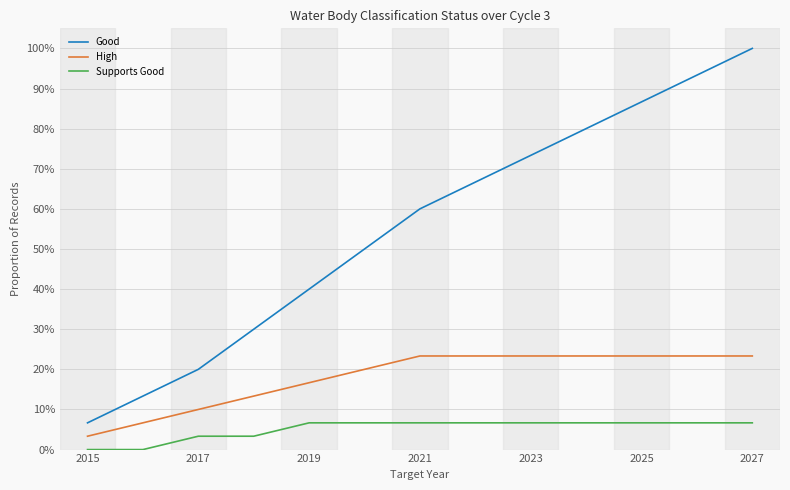

What are all the series names shown in the legend?

Good, High, Supports Good